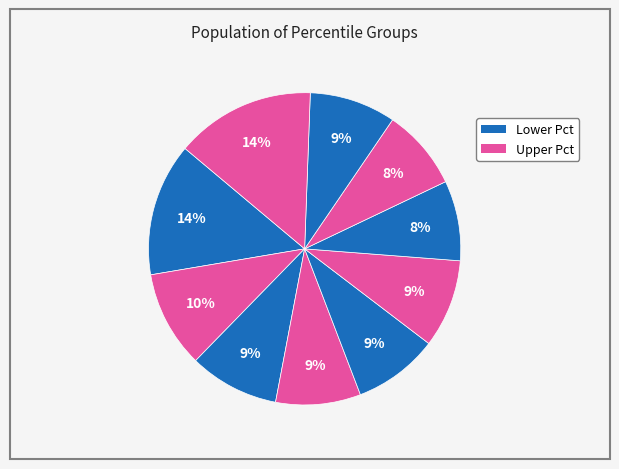

Count the number of slices in the pie.

10